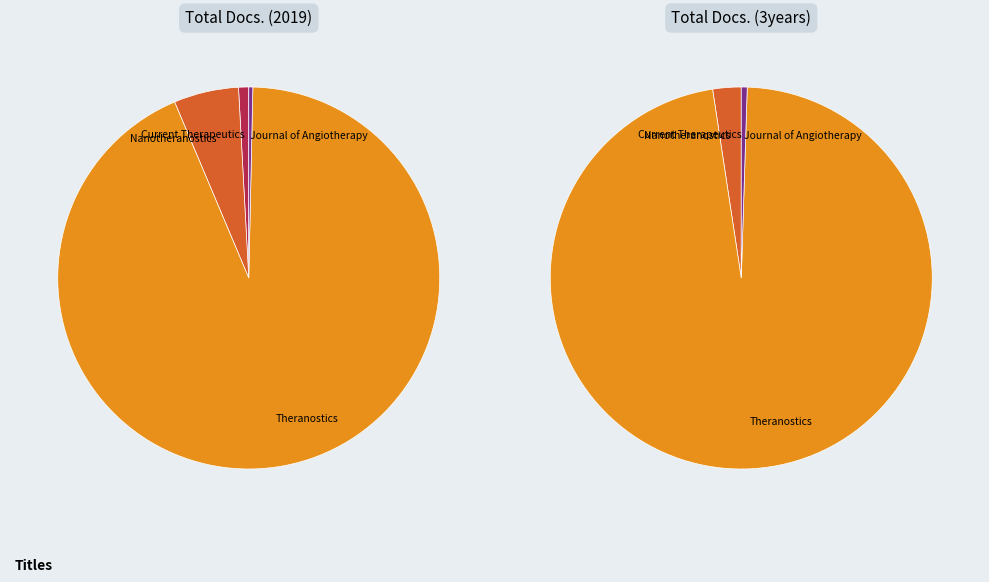

To the nearest percent, what is the average slice percentage?

25%